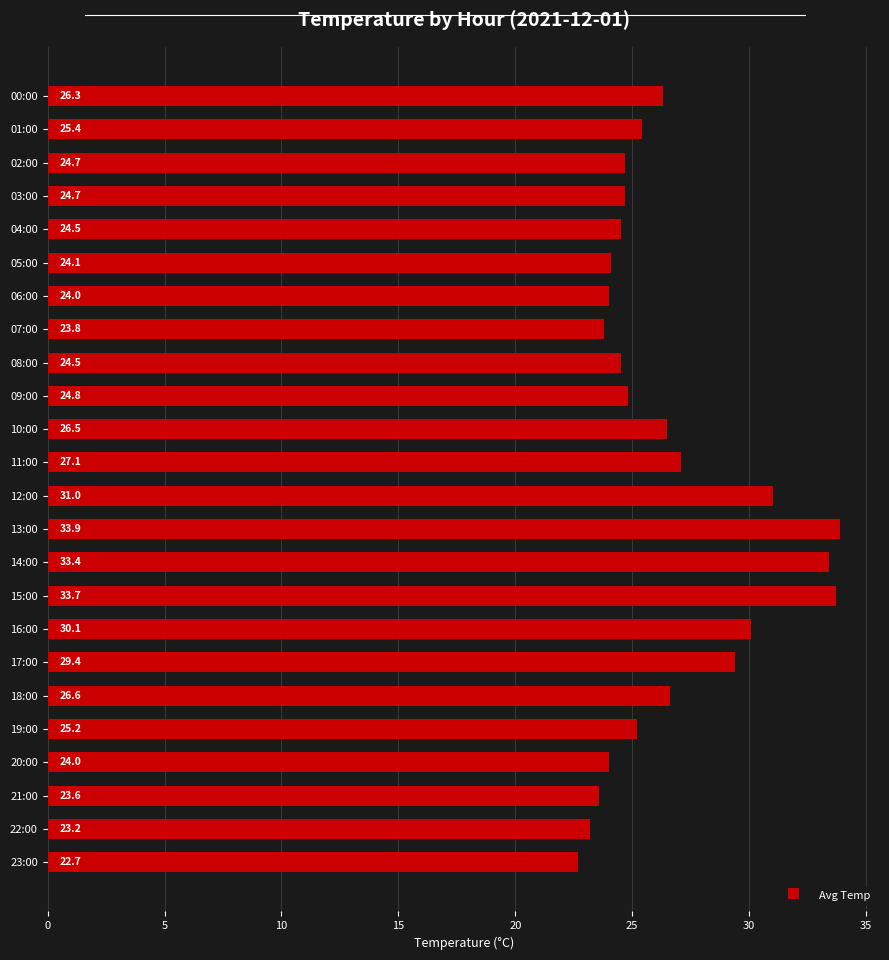

Between 04:00 and 11:00, which is larger?

11:00